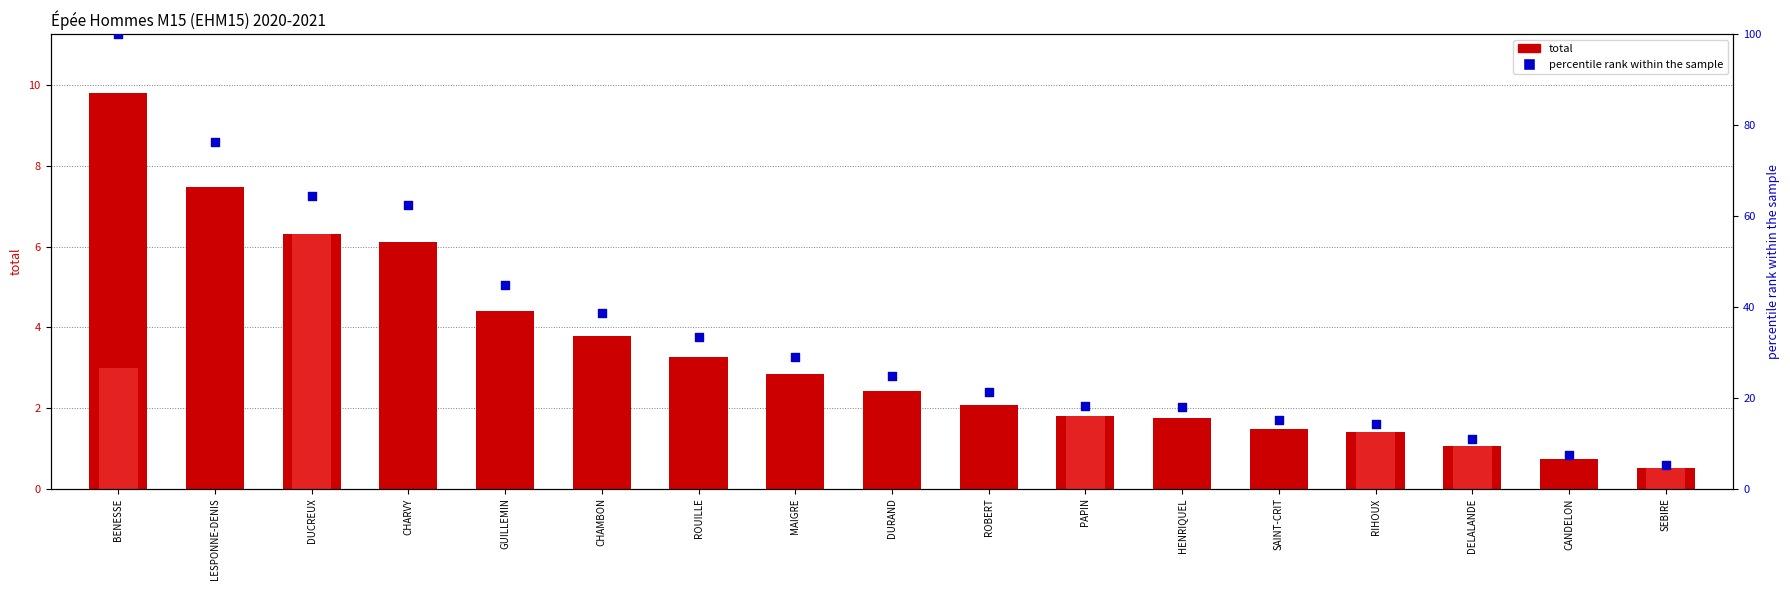

At how many categories does at least one series exceed 38?

6